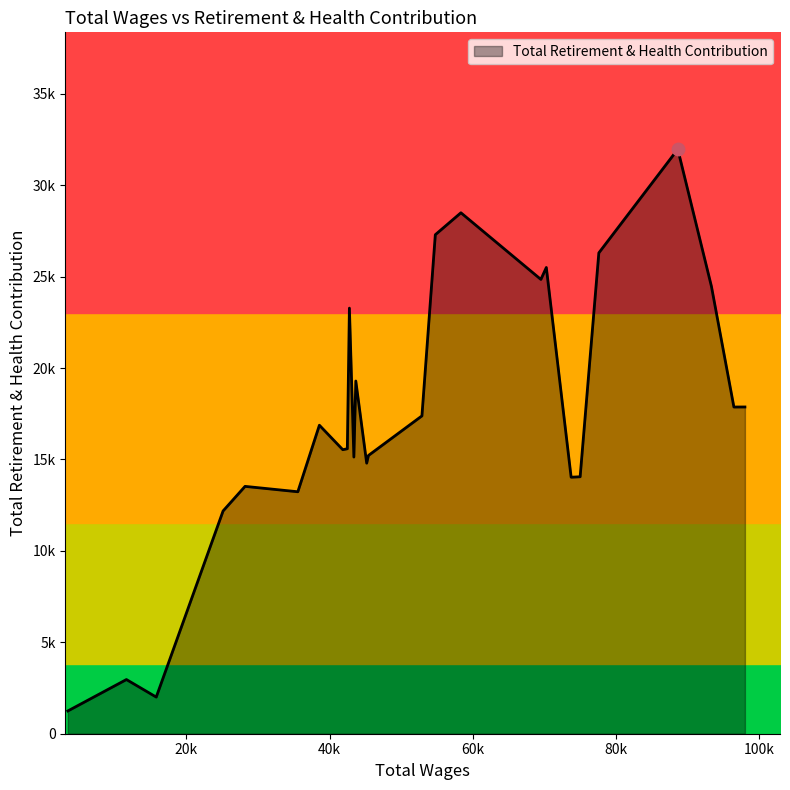

What is the sum of the values at 42766.0 and 15784.0?

25279